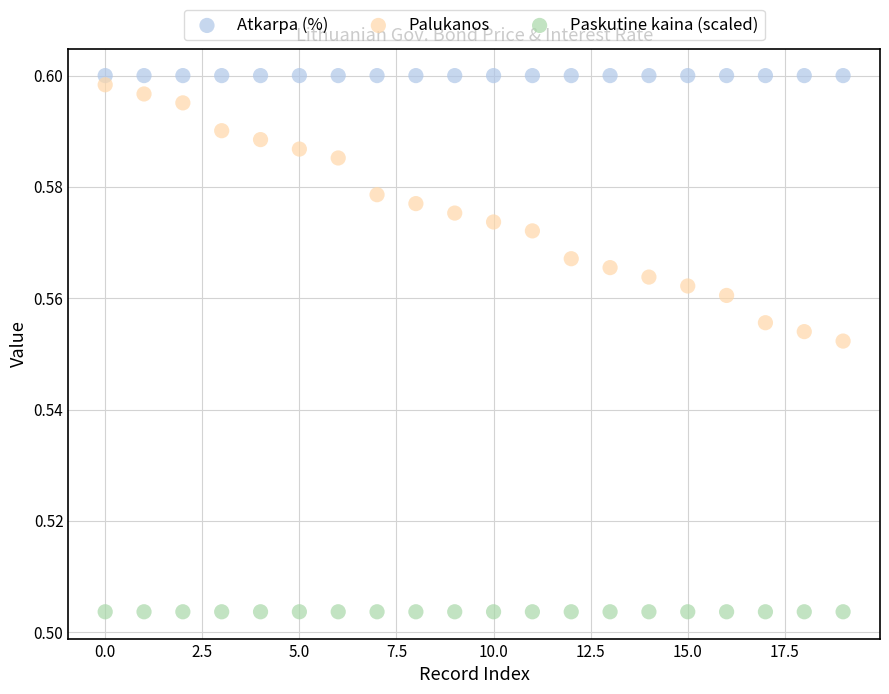

What are all the series names shown in the legend?

Atkarpa (%), Palukanos, Paskutine kaina (scaled)